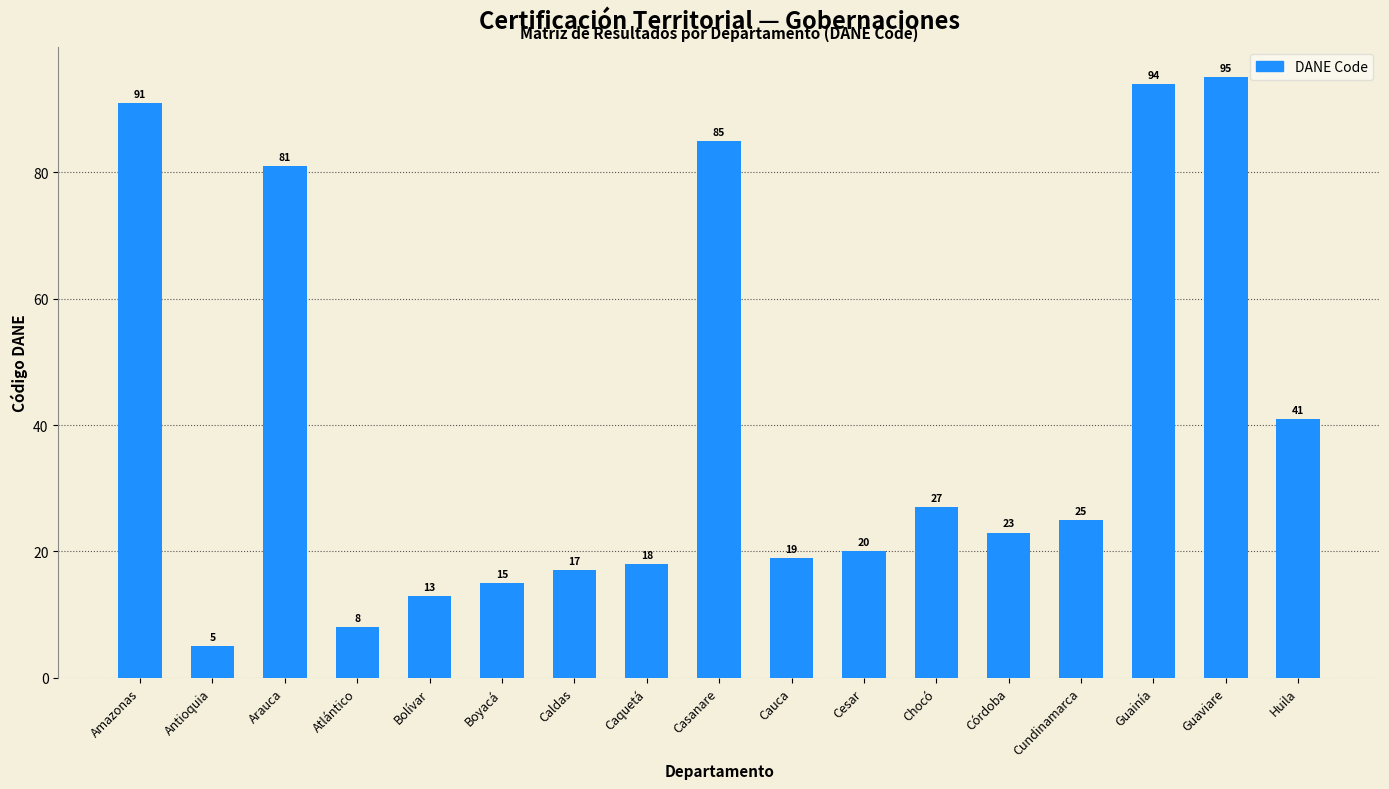

The chart shows a value of 28 at Arauca. True or false?

False